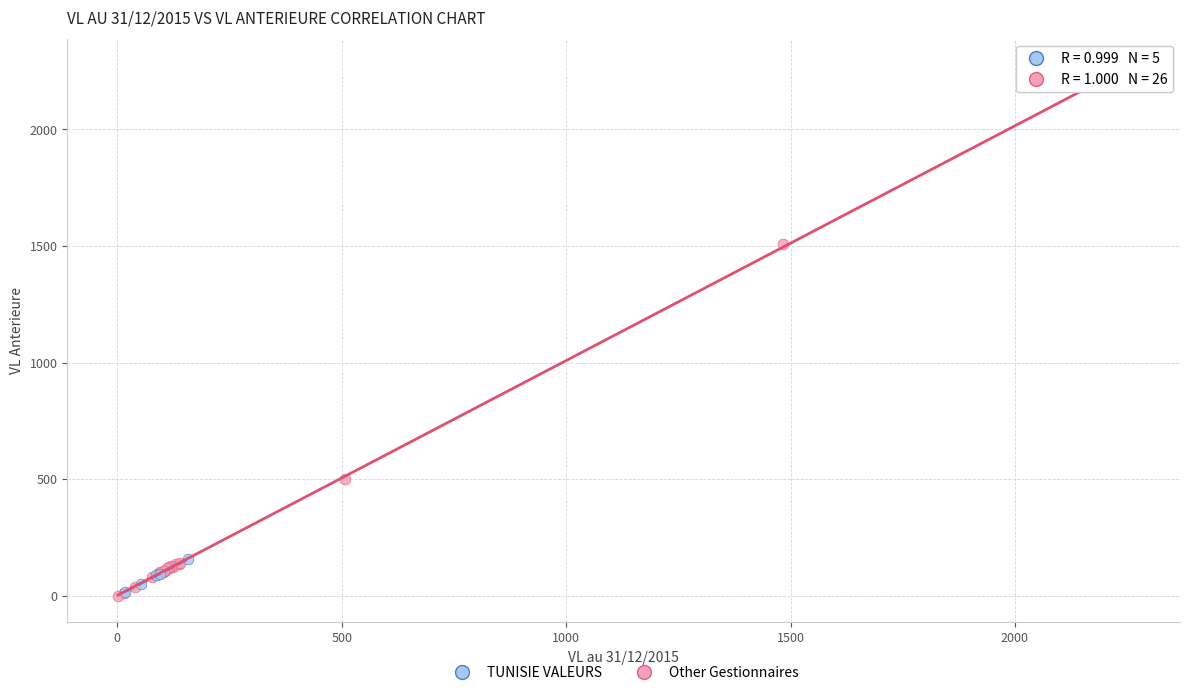

Which series has the widest spread of Y values?

Other Gestionnaires